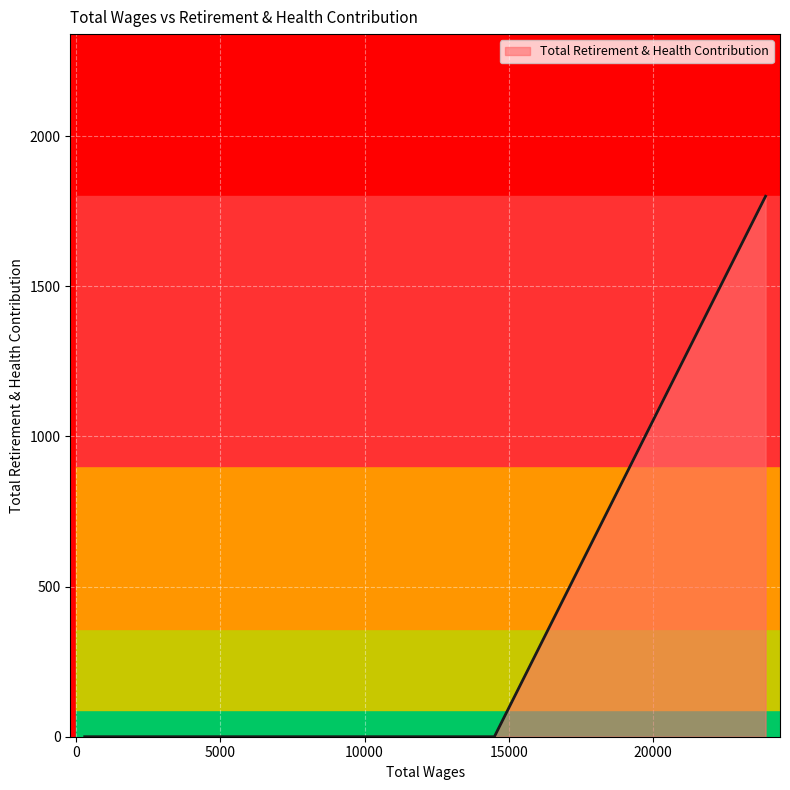

True or false: the data has more than 2 interior local peaks.

False